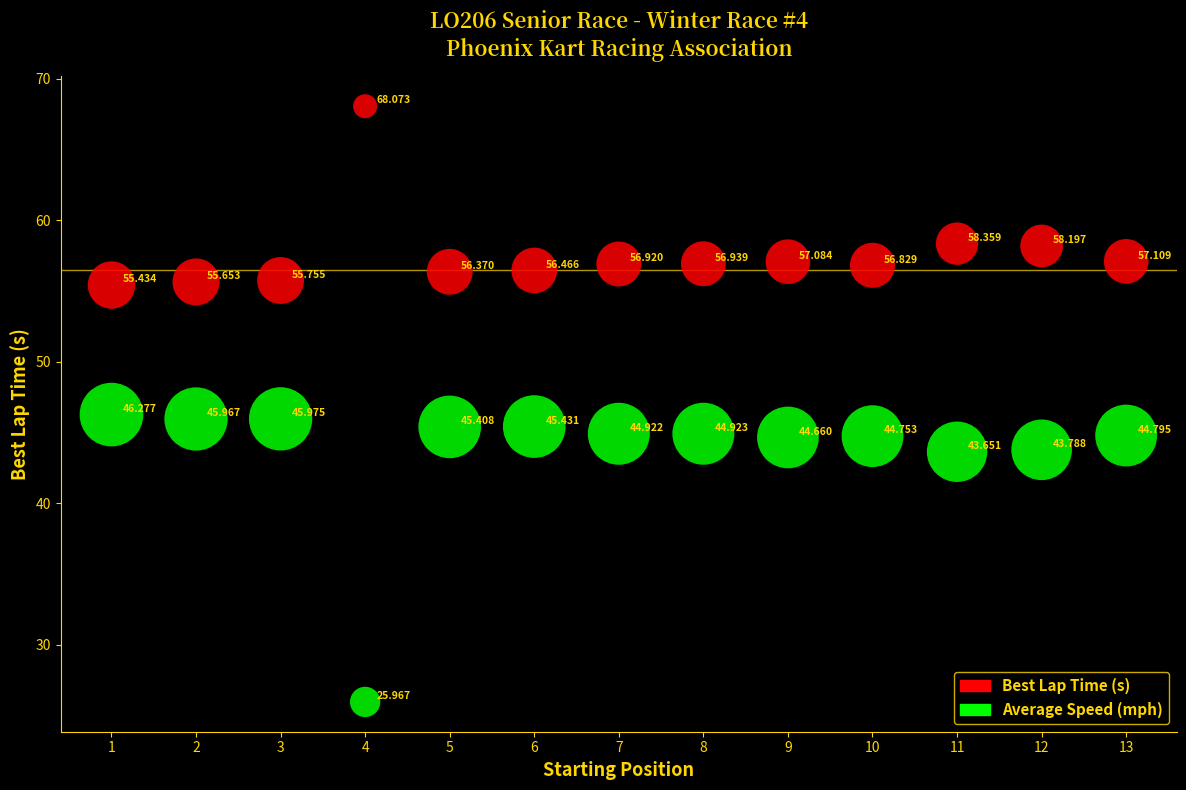

Which series has the largest Y range (max minus min)?

Average Speed (mph)